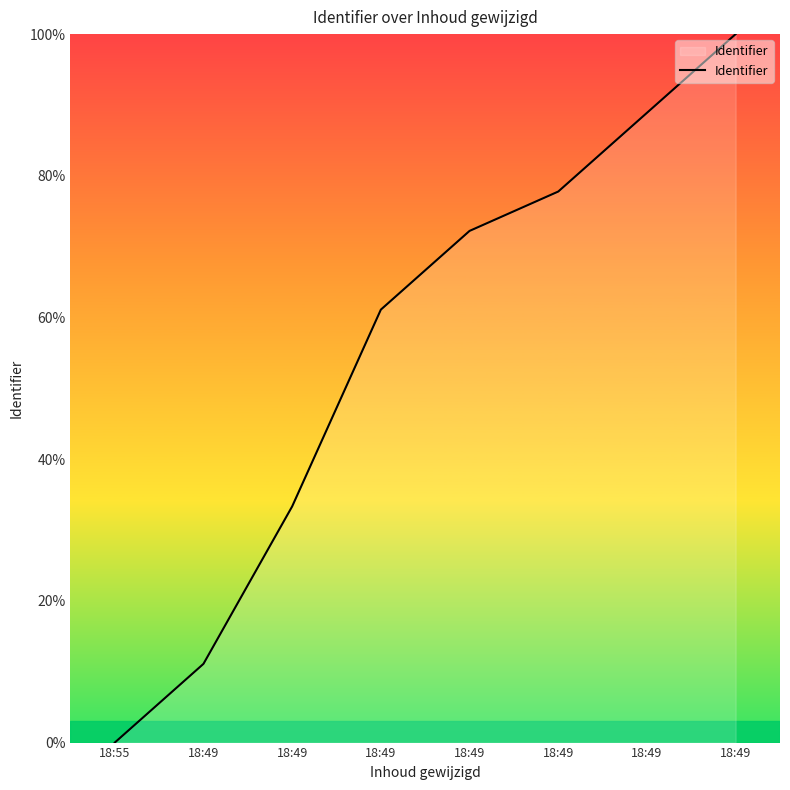

Does the chart display data point markers on the line(s)?

No